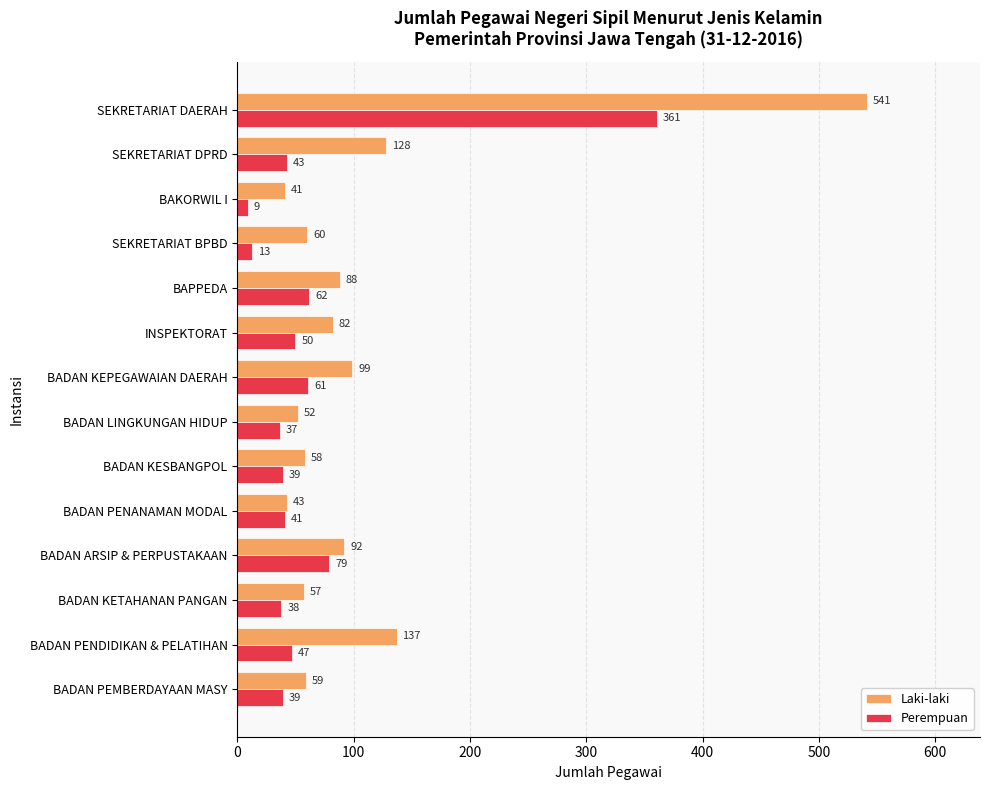

Which series has the widest spread of values?

Laki-laki